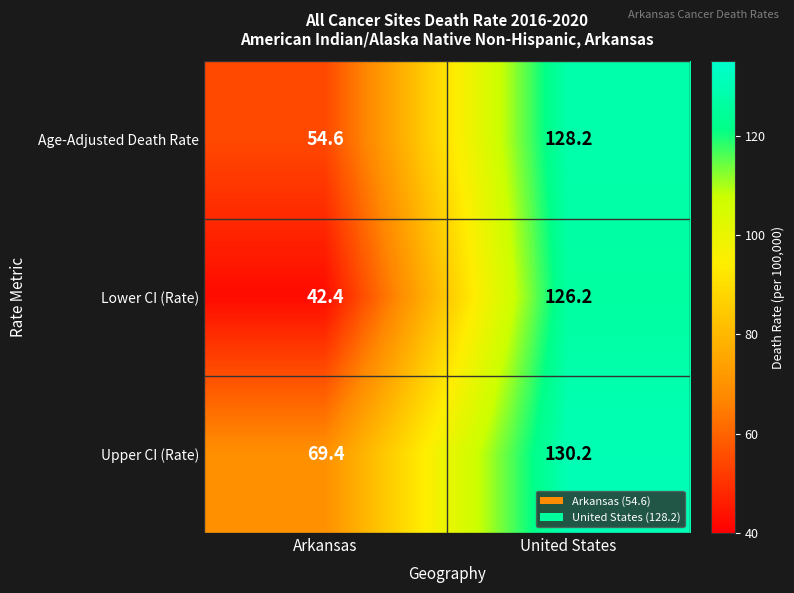

Reading left to right, what are all the values shown in this chart?

Age-Adjusted Death Rate: Arkansas=54.6	United States=128.2
Lower CI (Rate): Arkansas=42.4	United States=126.2
Upper CI (Rate): Arkansas=69.4	United States=130.2